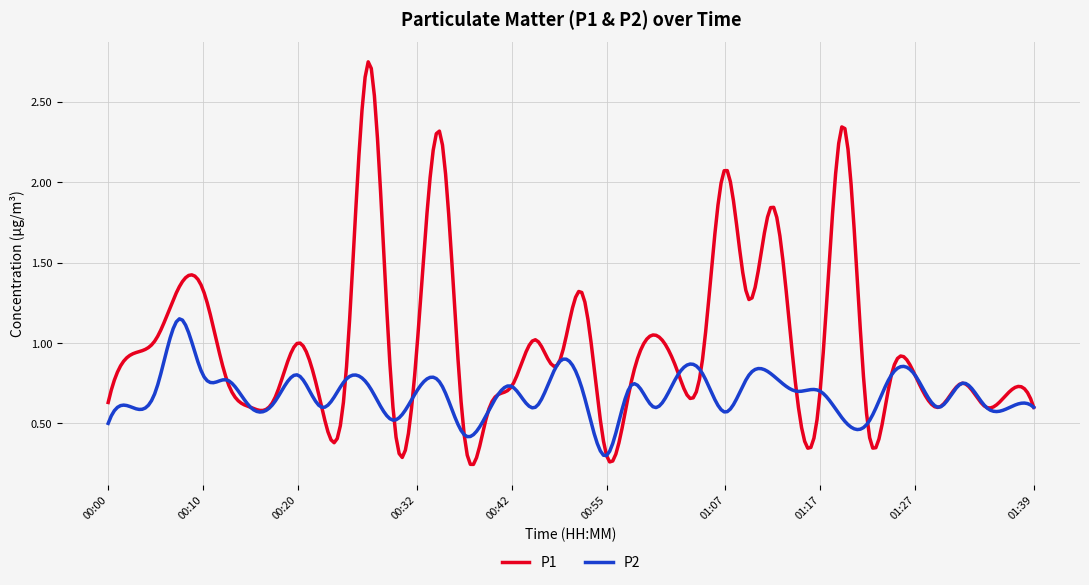

Rank the series by their maximum value, from highest to lowest.

P1, P2